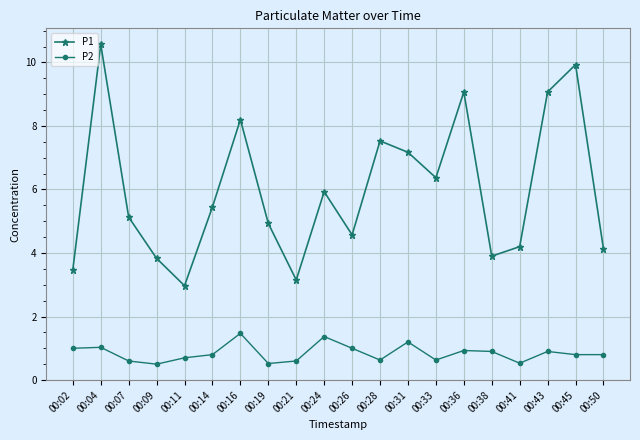

Rank the series by their maximum value, from highest to lowest.

P1, P2